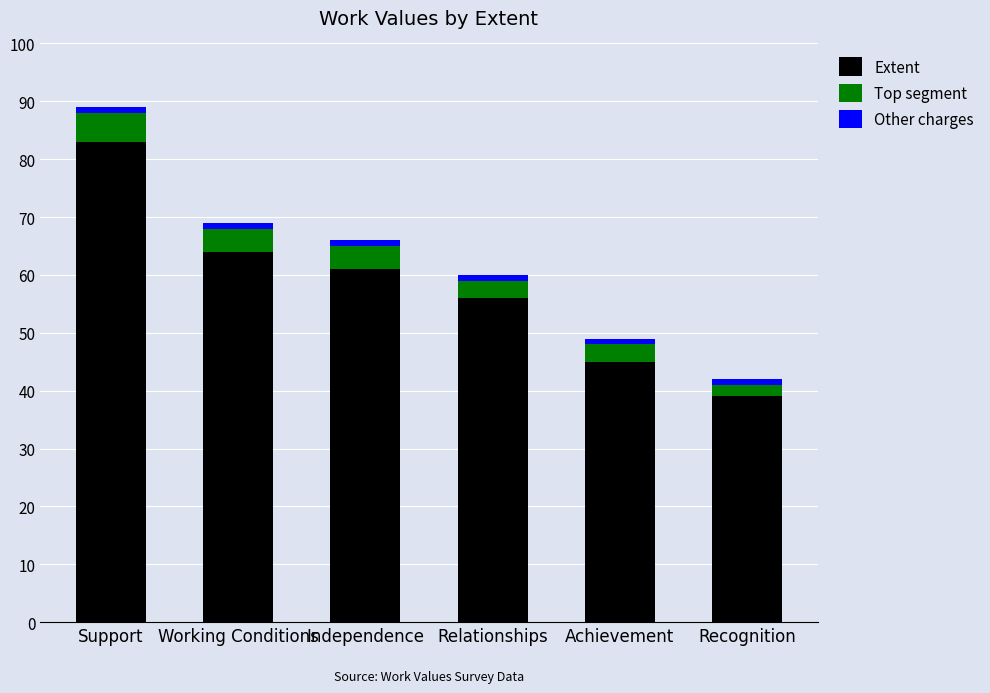

Rank the categories by Extent value from highest to lowest.

Support, Working Conditions, Independence, Relationships, Achievement, Recognition